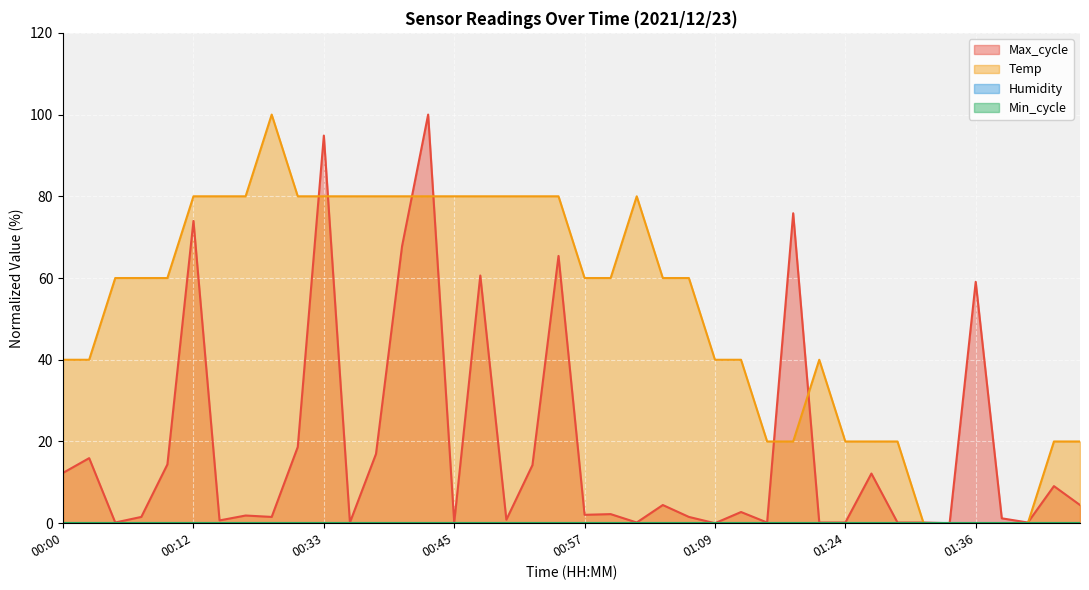

At which label does Max_cycle first exceed 2?

00:00